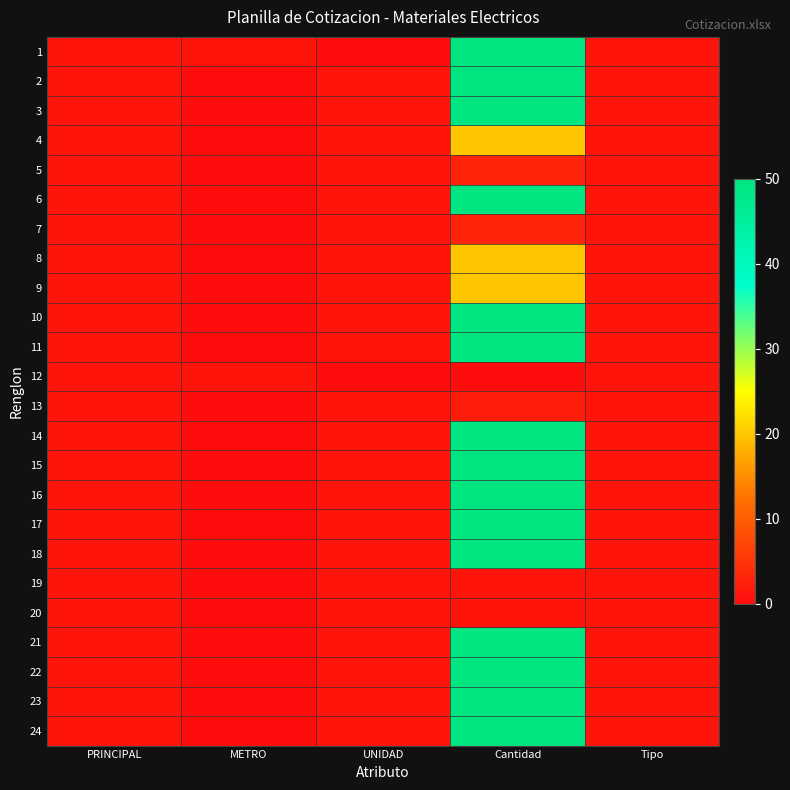

Reading right to left, list all the values displayed in this chart.

1: Tipo=1	Cantidad=50	UNIDAD=0	METRO=1	PRINCIPAL=1
2: Tipo=1	Cantidad=50	UNIDAD=1	METRO=0	PRINCIPAL=1
3: Tipo=1	Cantidad=50	UNIDAD=1	METRO=0	PRINCIPAL=1
4: Tipo=1	Cantidad=20	UNIDAD=1	METRO=0	PRINCIPAL=1
5: Tipo=1	Cantidad=3	UNIDAD=1	METRO=0	PRINCIPAL=1
6: Tipo=1	Cantidad=50	UNIDAD=1	METRO=0	PRINCIPAL=1
7: Tipo=1	Cantidad=3	UNIDAD=1	METRO=0	PRINCIPAL=1
8: Tipo=1	Cantidad=20	UNIDAD=1	METRO=0	PRINCIPAL=1
9: Tipo=1	Cantidad=20	UNIDAD=1	METRO=0	PRINCIPAL=1
10: Tipo=1	Cantidad=50	UNIDAD=1	METRO=0	PRINCIPAL=1
11: Tipo=1	Cantidad=50	UNIDAD=1	METRO=0	PRINCIPAL=1
12: Tipo=1	Cantidad=0	UNIDAD=0	METRO=1	PRINCIPAL=1
13: Tipo=1	Cantidad=2	UNIDAD=1	METRO=0	PRINCIPAL=1
14: Tipo=1	Cantidad=50	UNIDAD=1	METRO=0	PRINCIPAL=1
15: Tipo=1	Cantidad=50	UNIDAD=1	METRO=0	PRINCIPAL=1
16: Tipo=1	Cantidad=50	UNIDAD=1	METRO=0	PRINCIPAL=1
17: Tipo=1	Cantidad=50	UNIDAD=1	METRO=0	PRINCIPAL=1
18: Tipo=1	Cantidad=50	UNIDAD=1	METRO=0	PRINCIPAL=1
19: Tipo=1	Cantidad=1	UNIDAD=1	METRO=0	PRINCIPAL=1
20: Tipo=1	Cantidad=1	UNIDAD=1	METRO=0	PRINCIPAL=1
21: Tipo=1	Cantidad=50	UNIDAD=1	METRO=0	PRINCIPAL=1
22: Tipo=1	Cantidad=50	UNIDAD=1	METRO=0	PRINCIPAL=1
23: Tipo=1	Cantidad=50	UNIDAD=1	METRO=0	PRINCIPAL=1
24: Tipo=1	Cantidad=50	UNIDAD=1	METRO=0	PRINCIPAL=1